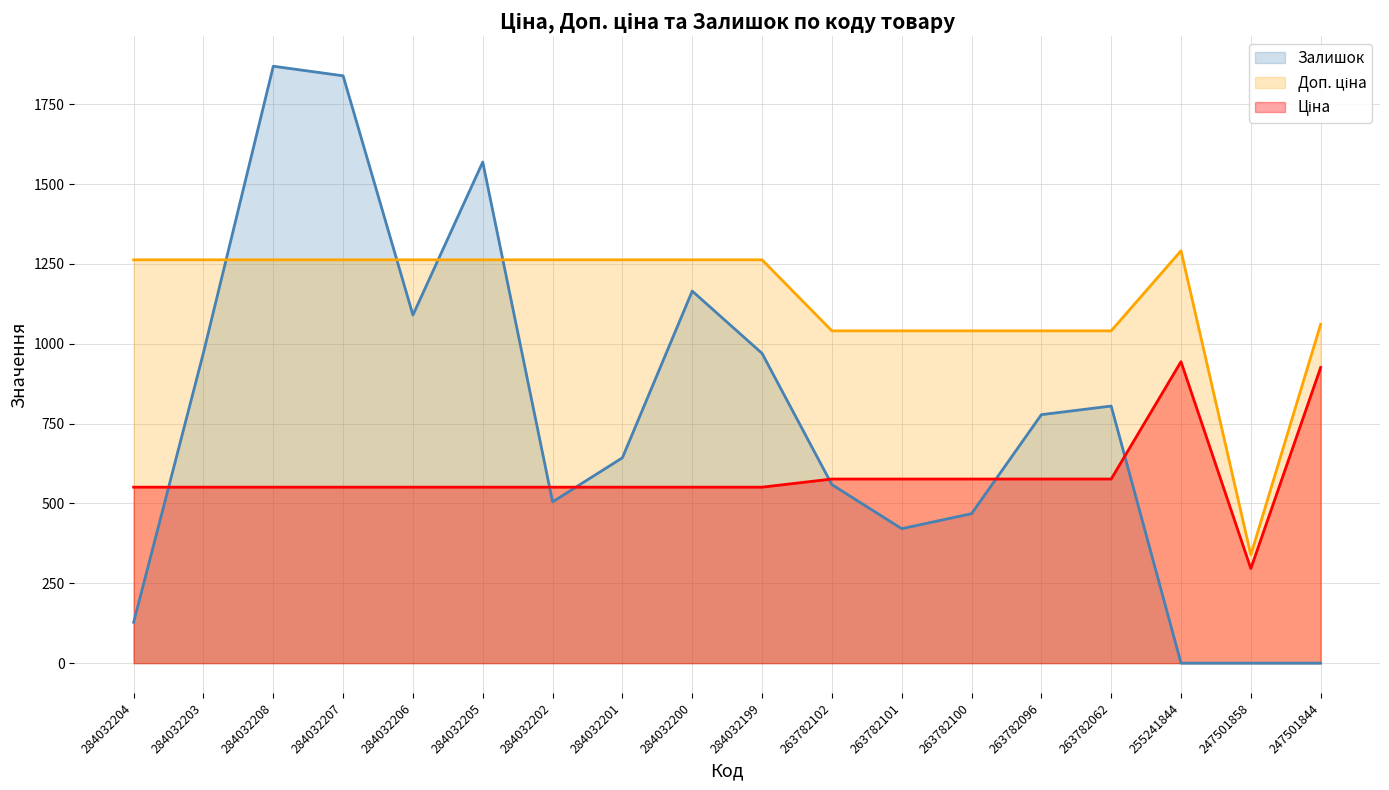

What is the spread (max minus min) of values at 284032202?

757.8